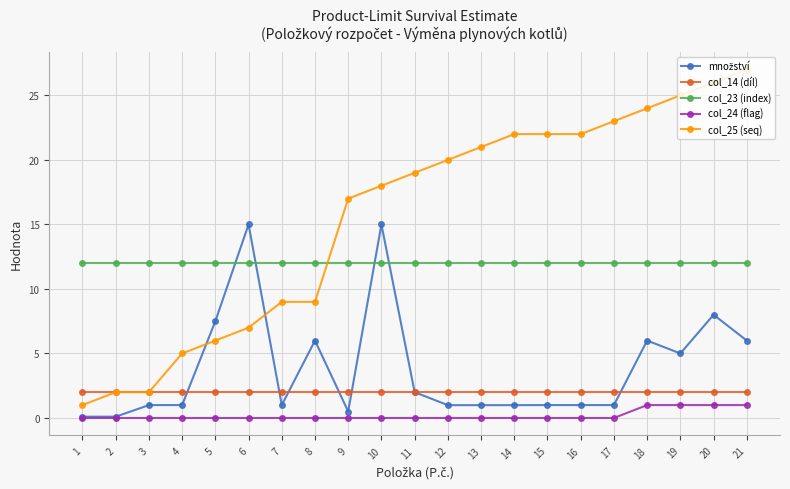

Is this an area chart (filled region under the line)?

No